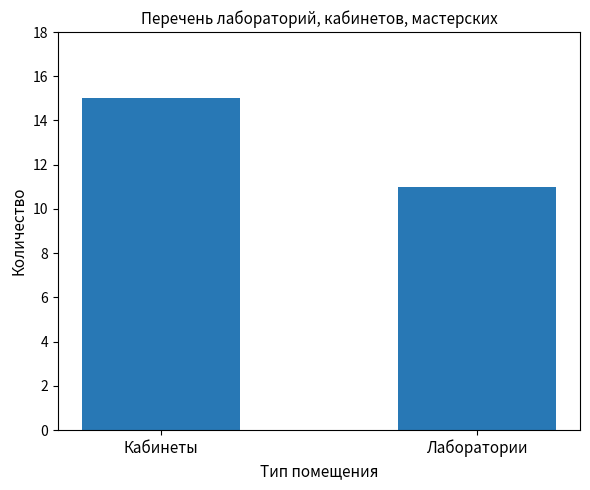

How many bars are there in total?

2